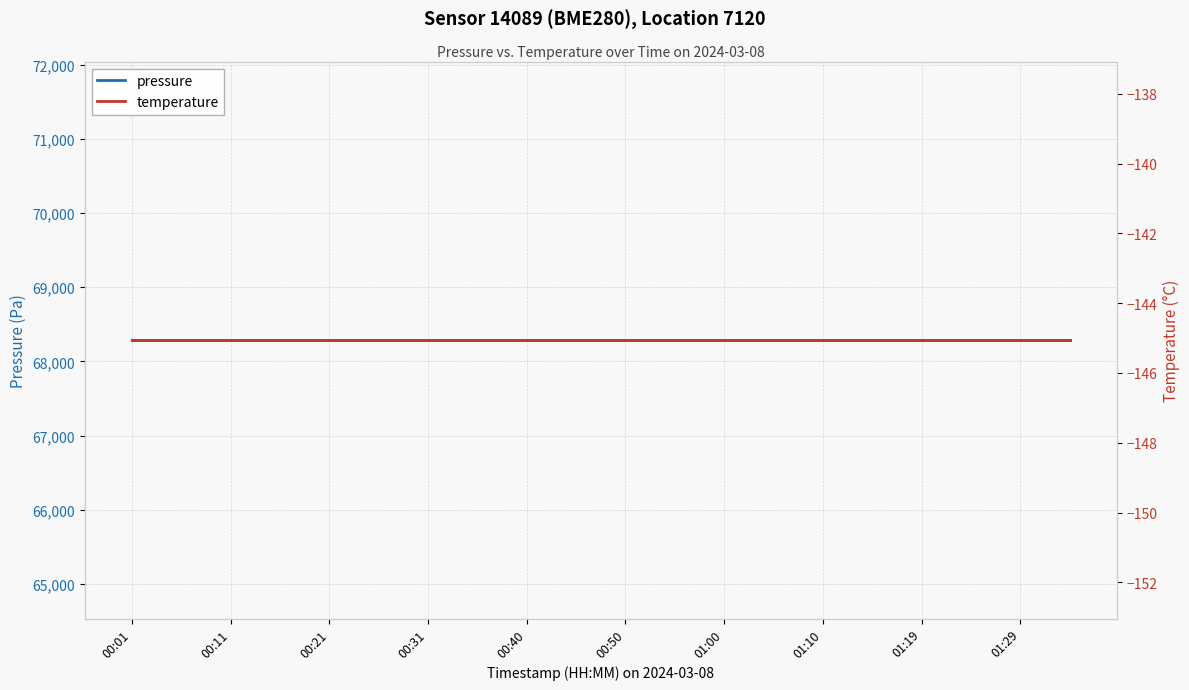

At which label does temperature reach its minimum?

00:01